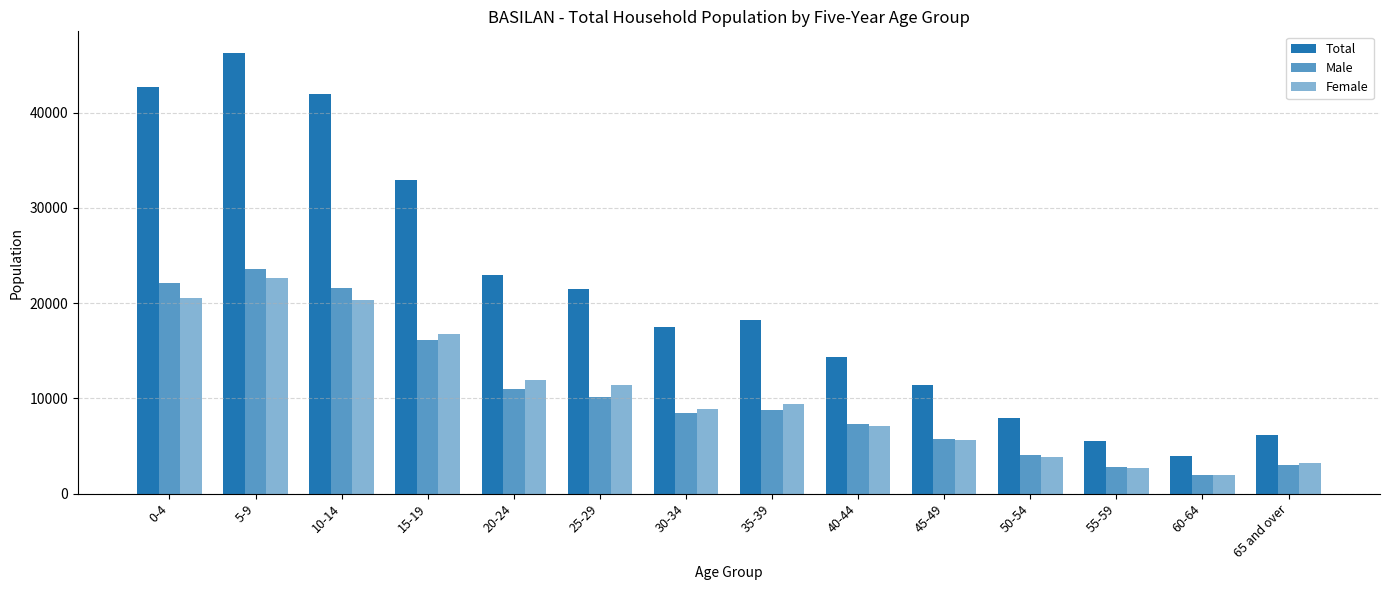

Is it true that Total equals 7920 at 50-54?

True